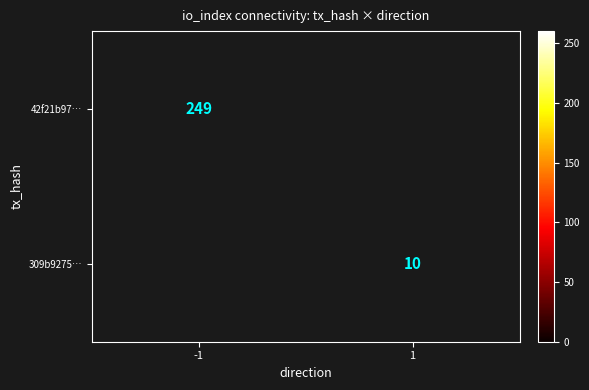

True or false: 42f21b97… has a value of 366 at -1.

False